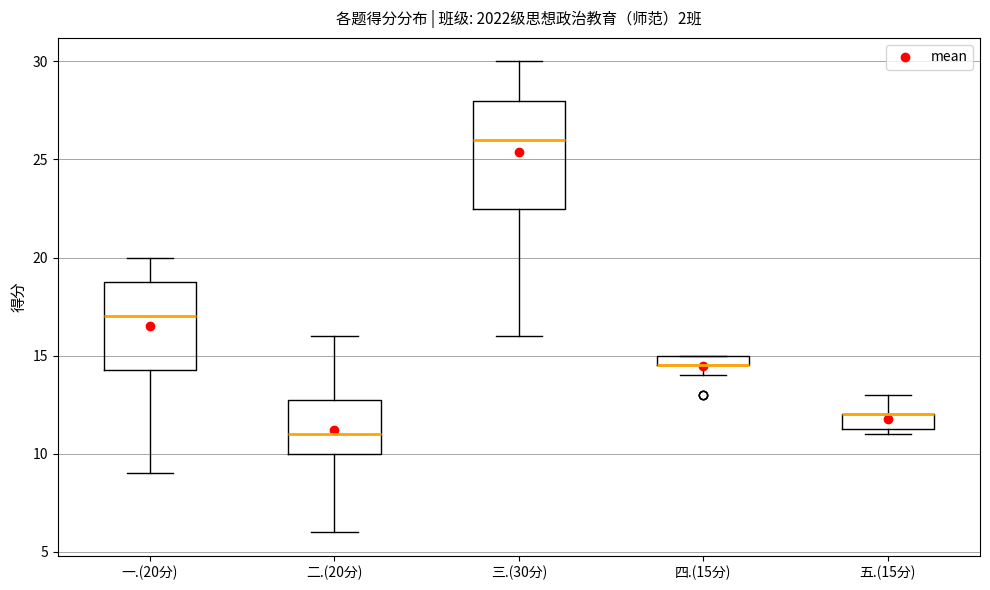

Which box is the tallest, from its lower edge to its upper edge?

三.(30分)